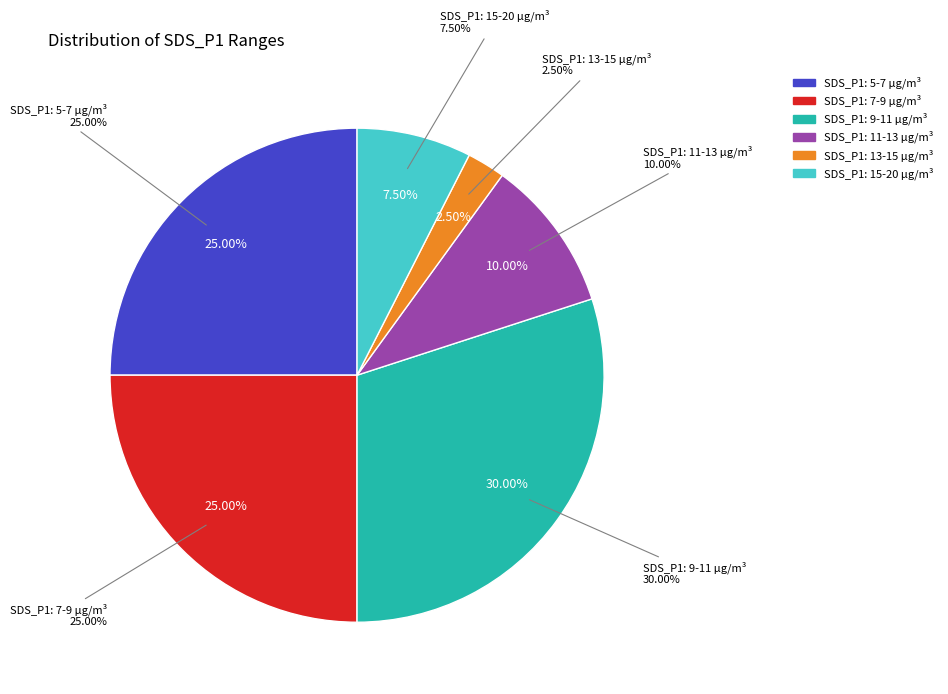

Is the sum of 36 and 13 greater than half?

No